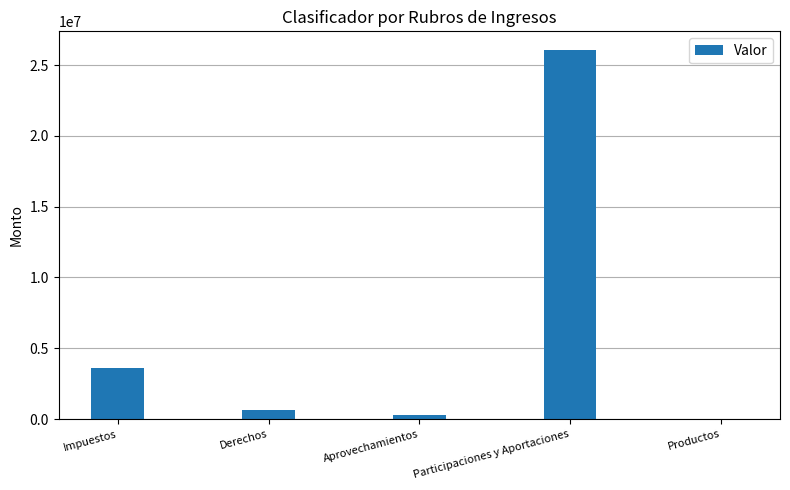

What is the approximate value at Productos?

520.0